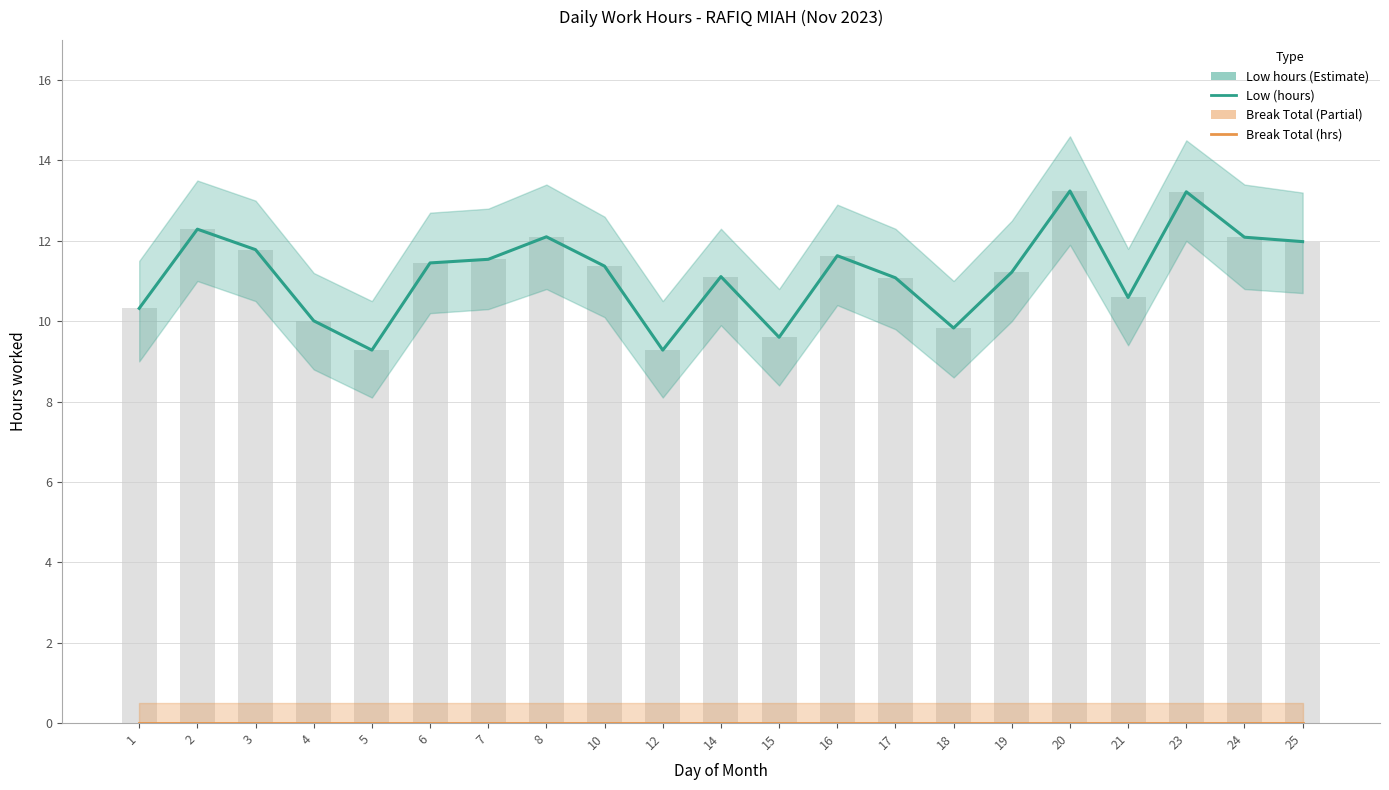

What is the difference between the Low (hours) values at 1 and 15?

0.7